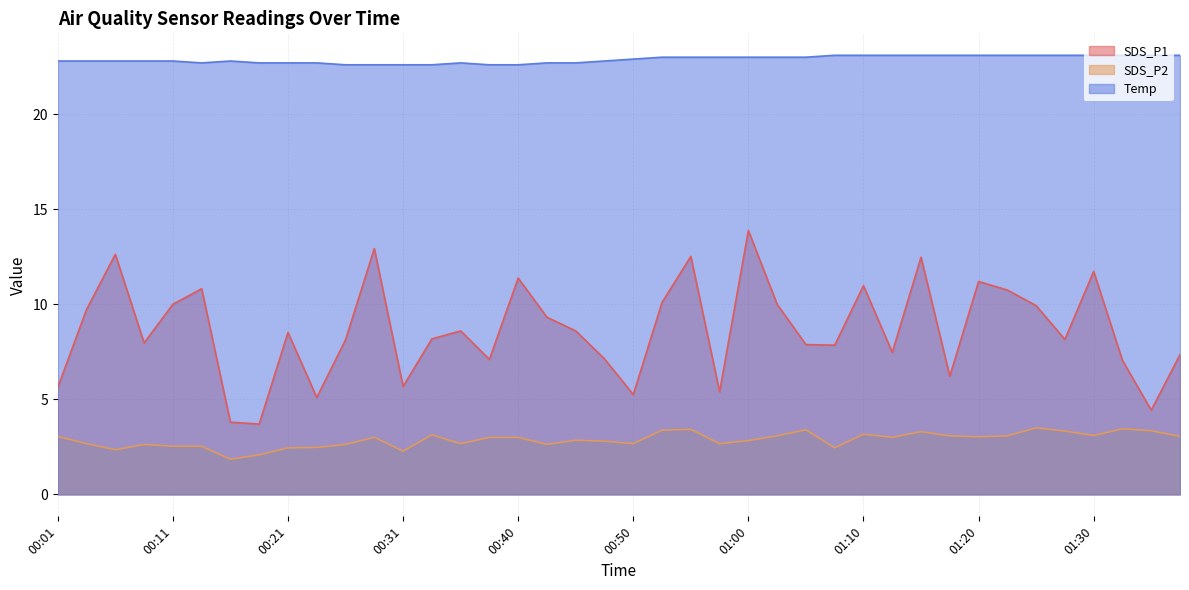

What is the average value of the SDS_P2 series?

2.9